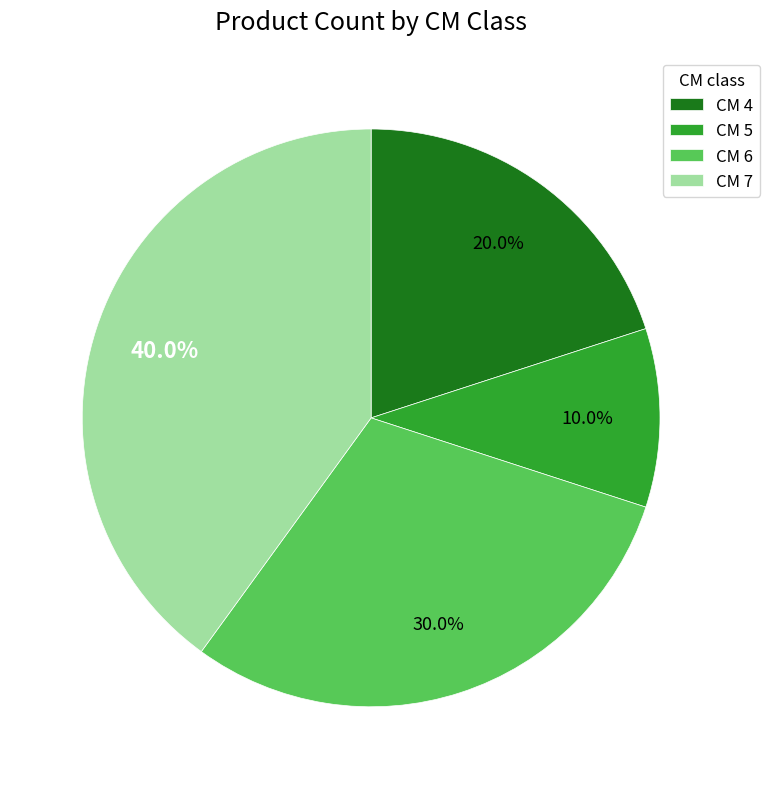

Does any single category account for the majority?

No